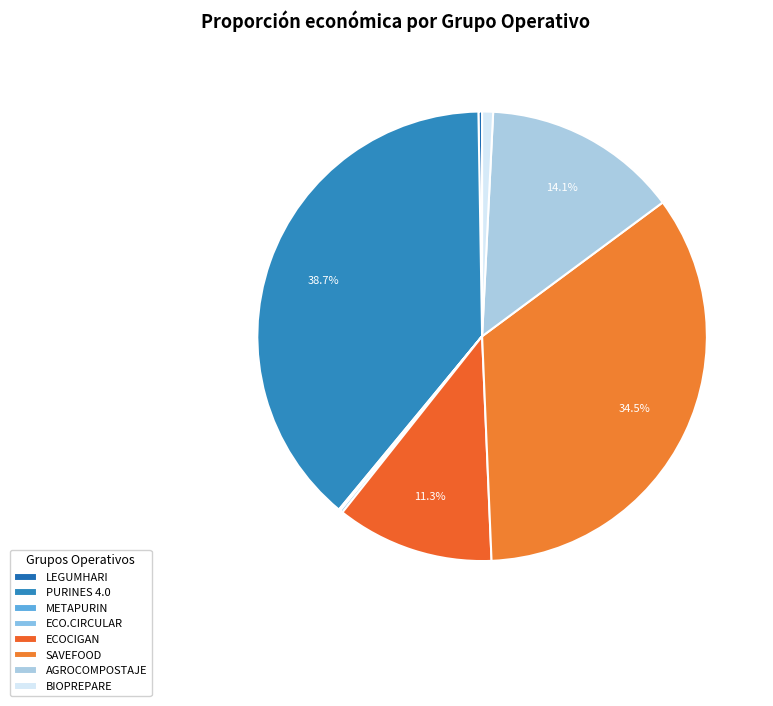

How much of the chart is everything except BIOPREPARE?

99.2%